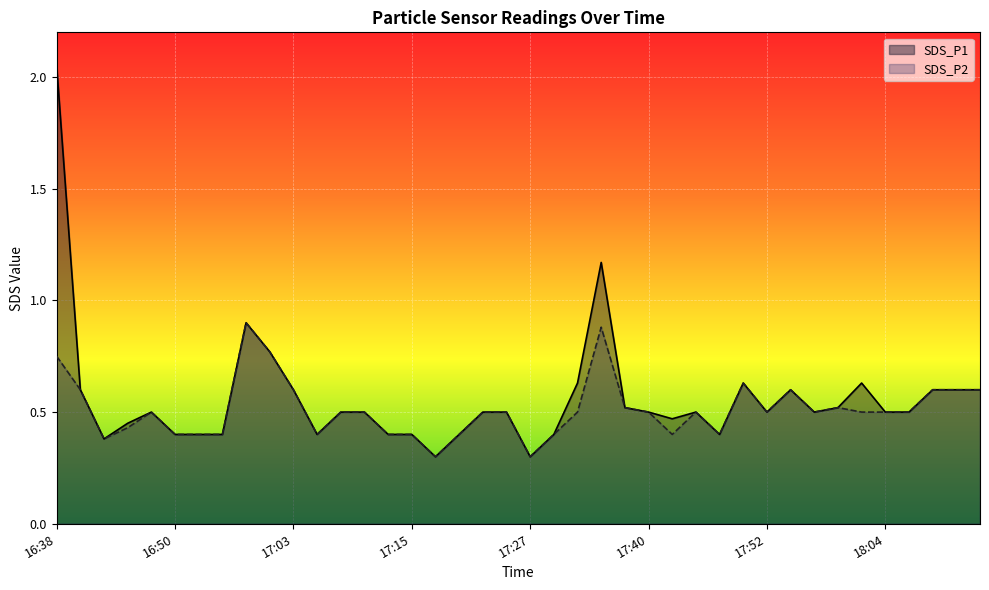

Which series has the widest spread of values?

SDS_P1